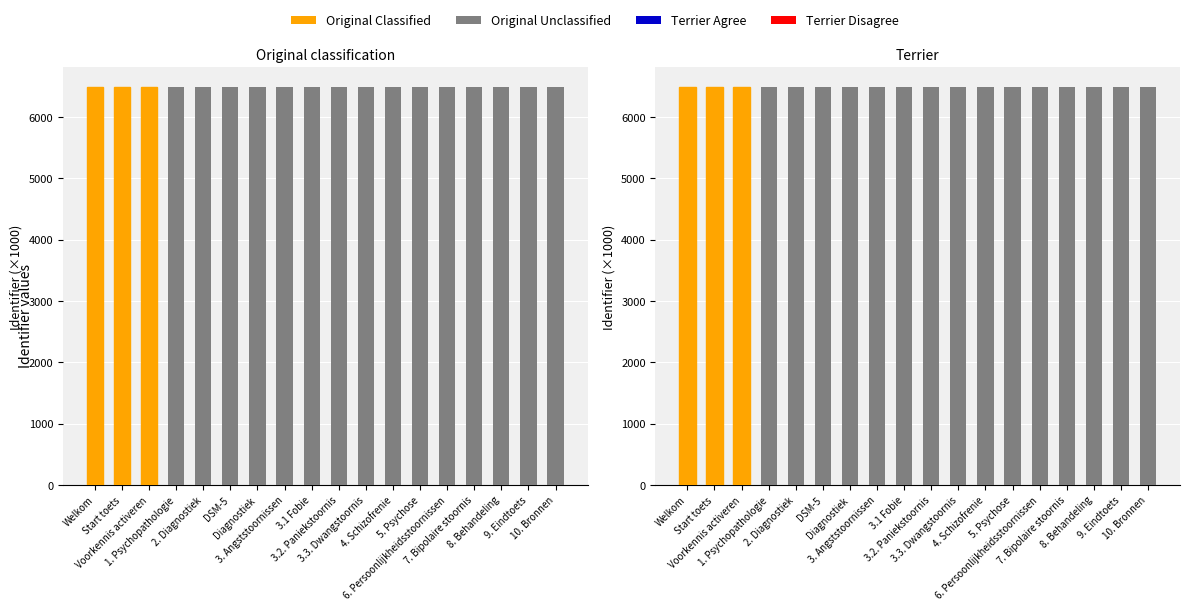

The value at 3.3. Dwangstoornis is 6483.2. True or false?

True